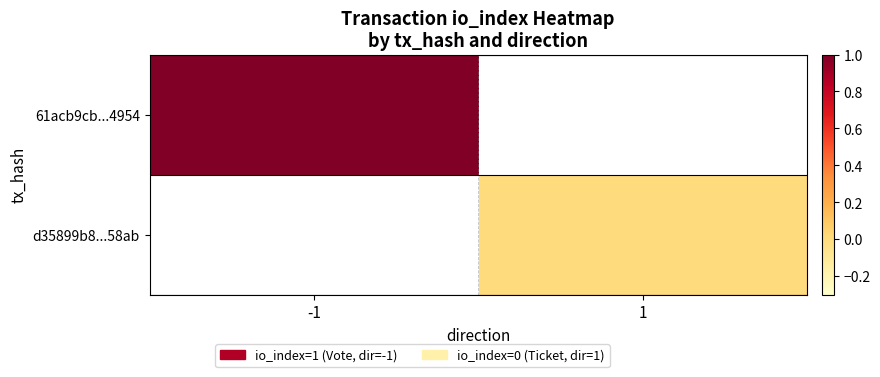

Rank the series by their maximum value, from highest to lowest.

61acb9cb...4954, d35899b8...58ab